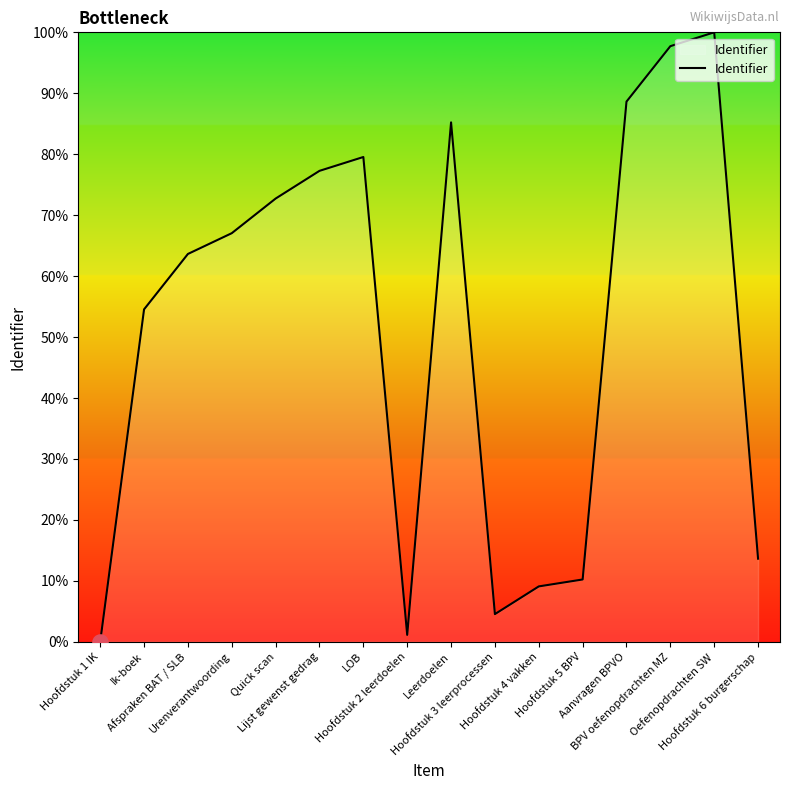

What is the change in value from Quick scan to Hoofdstuk 4 vakken?

-63.6